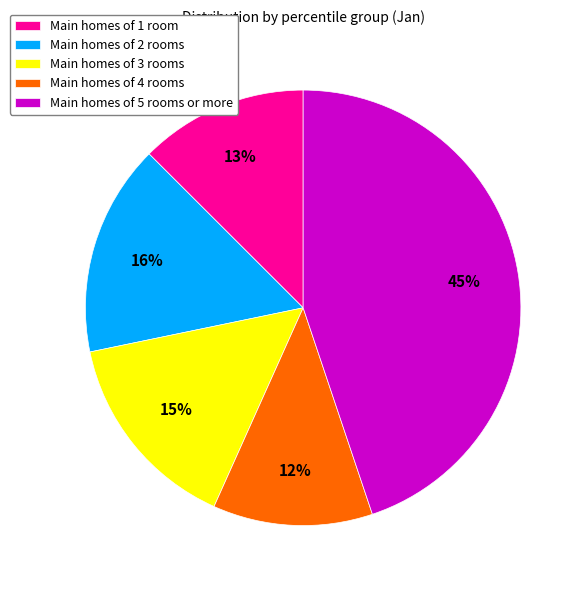

The Main homes of 2 rooms slice represents 16% of the pie. True or false?

True